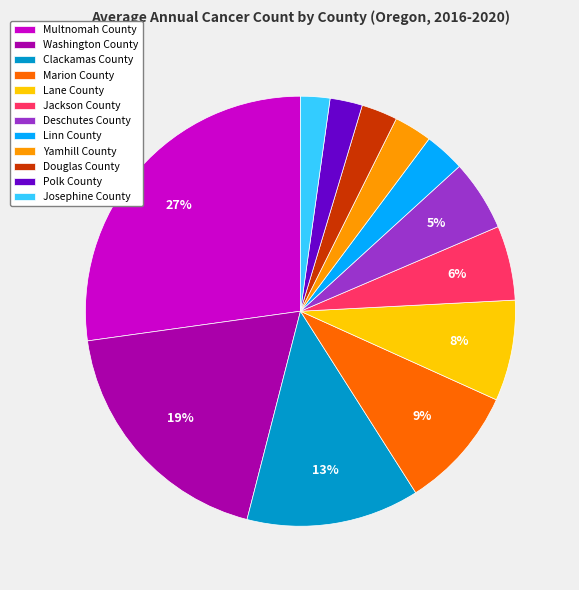

Does Jackson County represent more than half of the total?

No